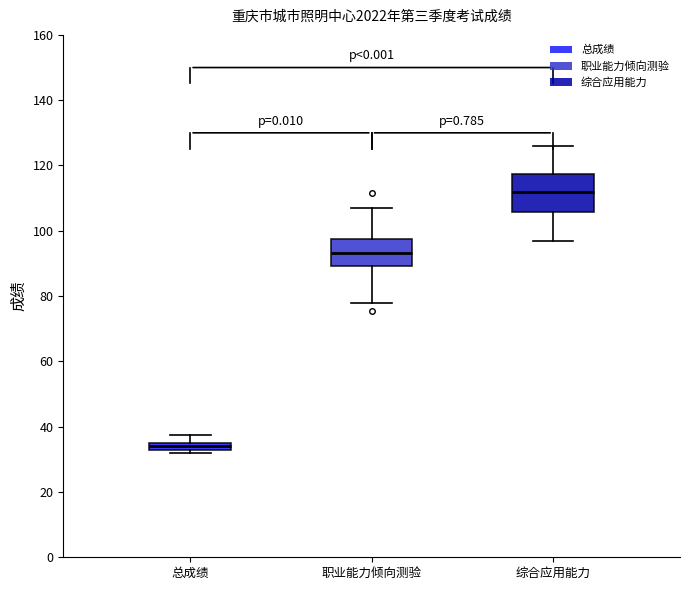

Where is the upper edge of the box for 职业能力倾向测验 on the y-axis? The values are not printed on the chart, so give them approximately, as read against the axis.

98